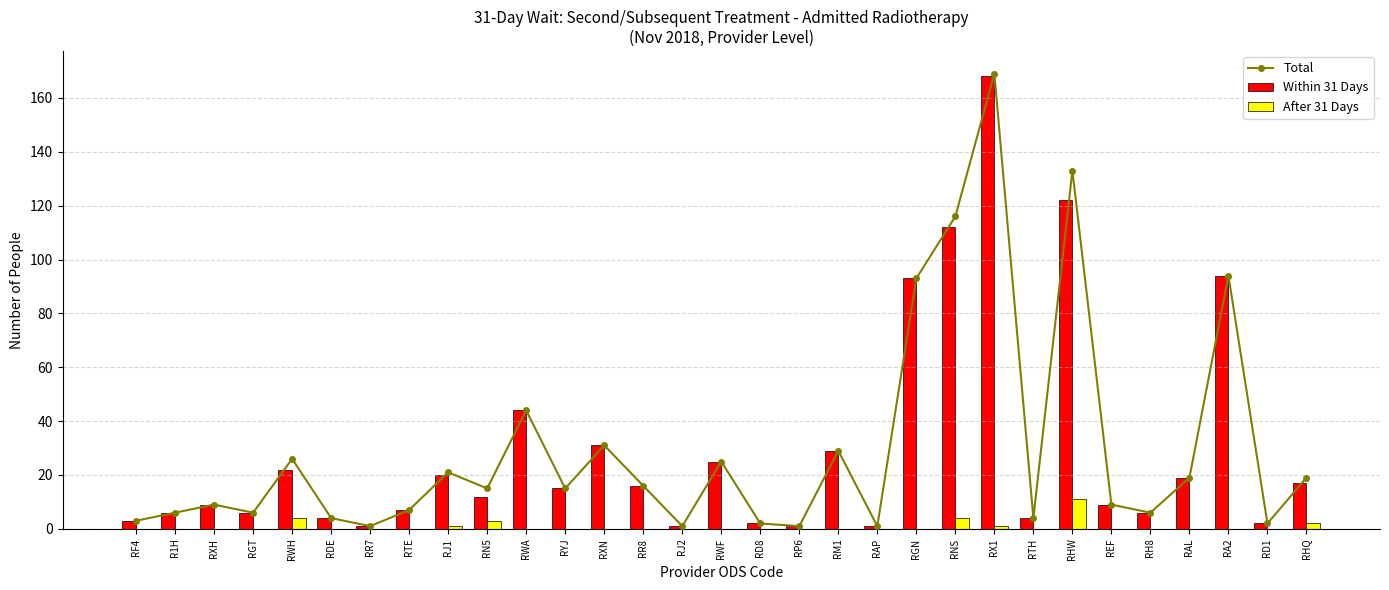

At which label does Within 31 Days reach its peak?

RX1